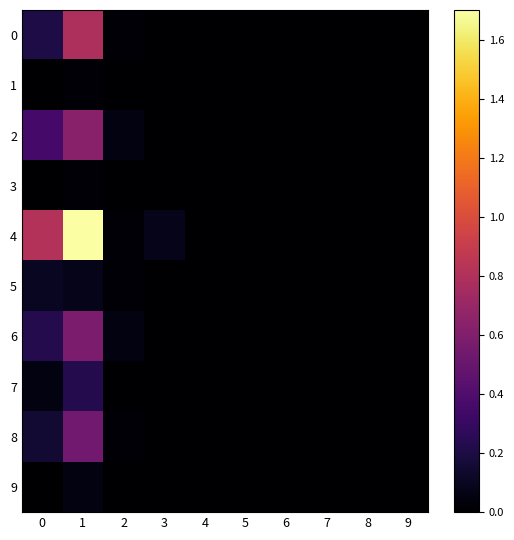

Reading left to right, what are all the values shown in this chart?

0: 0=0.2	1=0.8	2=0.0	3=0.0	4=0.0	5=0.0	6=0.0	7=0.0	8=0.0	9=0.0
1: 0=0.0	1=0.0	2=0.0	3=0.0	4=0.0	5=0.0	6=0.0	7=0.0	8=0.0	9=0.0
2: 0=0.4	1=0.6	2=0.1	3=0.0	4=0.0	5=0.0	6=0.0	7=0.0	8=0.0	9=0.0
3: 0=0.0	1=0.0	2=0.0	3=0.0	4=0.0	5=0.0	6=0.0	7=0.0	8=0.0	9=0.0
4: 0=0.8	1=1.7	2=0.0	3=0.1	4=0.0	5=0.0	6=0.0	7=0.0	8=0.0	9=0.0
5: 0=0.1	1=0.1	2=0.0	3=0.0	4=0.0	5=0.0	6=0.0	7=0.0	8=0.0	9=0.0
6: 0=0.2	1=0.6	2=0.1	3=0.0	4=0.0	5=0.0	6=0.0	7=0.0	8=0.0	9=0.0
7: 0=0.1	1=0.2	2=0.0	3=0.0	4=0.0	5=0.0	6=0.0	7=0.0	8=0.0	9=0.0
8: 0=0.2	1=0.5	2=0.0	3=0.0	4=0.0	5=0.0	6=0.0	7=0.0	8=0.0	9=0.0
9: 0=0.0	1=0.1	2=0.0	3=0.0	4=0.0	5=0.0	6=0.0	7=0.0	8=0.0	9=0.0